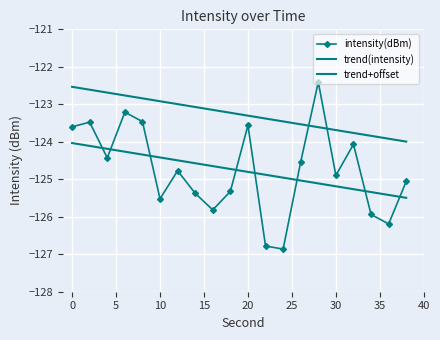

Reading left to right, extract all data points from this chart.

intensity(dBm): -123.6	-123.5	-124.4	-123.2	-123.5	-125.5	-124.8	-125.4	-125.8	-125.3	-123.6	-126.8	-126.9	-124.5	-122.4	-124.9	-124.1	-125.9	-126.2	-125.1
trend(intensity): -124.0	-124.1	-124.2	-124.3	-124.3	-124.4	-124.5	-124.6	-124.6	-124.7	-124.8	-124.9	-125.0	-125.0	-125.1	-125.2	-125.3	-125.3	-125.4	-125.5
trend+offset: -122.5	-122.6	-122.7	-122.8	-122.8	-122.9	-123.0	-123.1	-123.1	-123.2	-123.3	-123.4	-123.5	-123.5	-123.6	-123.7	-123.8	-123.8	-123.9	-124.0